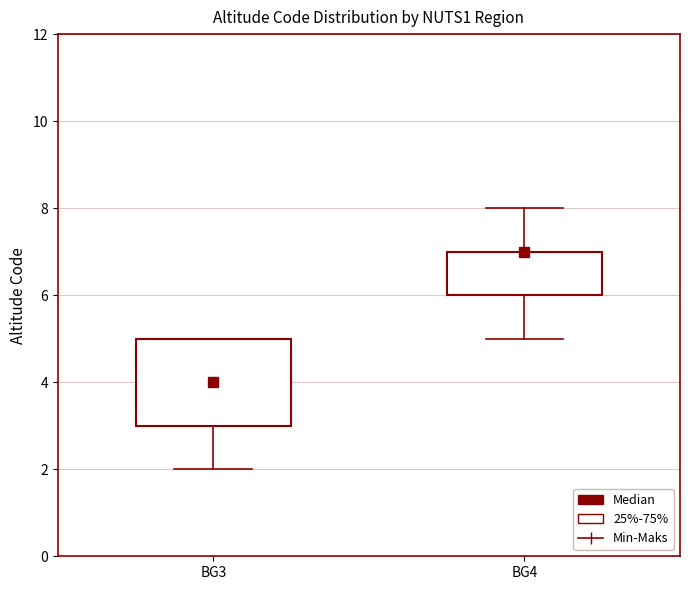

Reading left to right, read every box against the y-axis: the position of its median line, the range the box covers, and the ends of its whiskers. The values are not printed on the chart, so give them approximately, as read against the axis.

BG3: median 4, box 3 to 5, whiskers 2 to 5
BG4: median 7 (drawn on the box's upper edge), box 6 to 7, whiskers 5 to 8